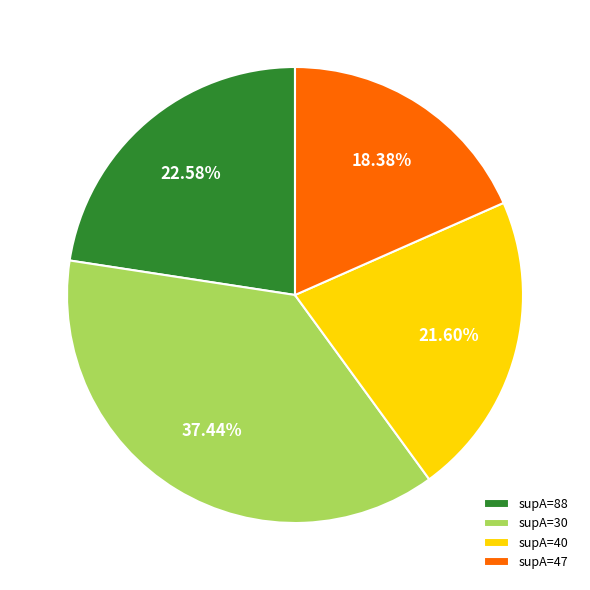

To the nearest percent, what is the average slice percentage?

25%